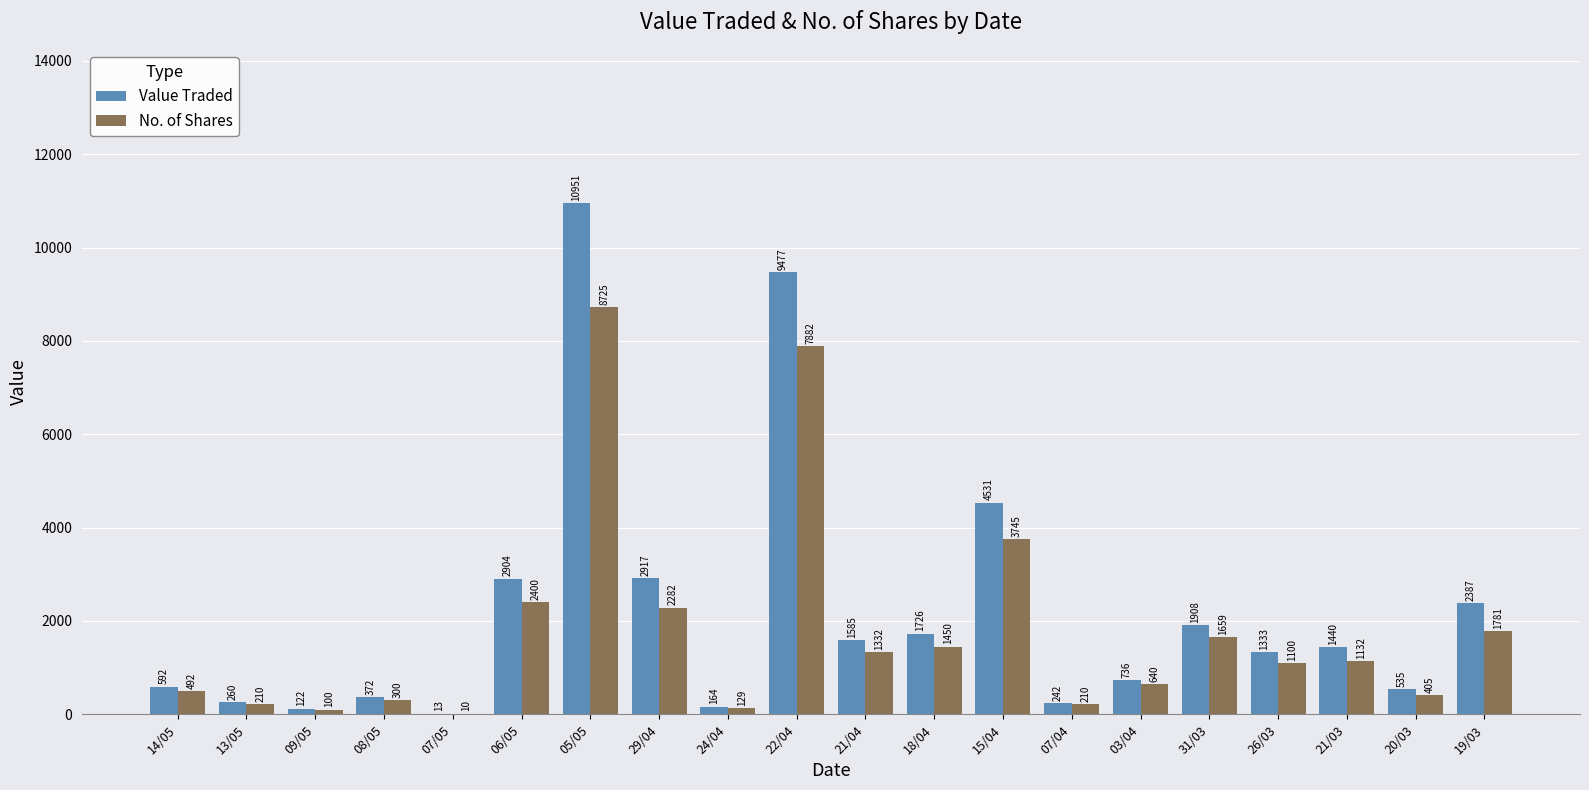

Reading right to left, transcribe all the data shown in this chart.

Value Traded: 2387	535	1440	1333	1908	736	242	4531	1726	1585	9477	164	2917	10951	2904	13	372	122	260	592
No. of Shares: 1781	405	1132	1100	1659	640	210	3745	1450	1332	7882	129	2282	8725	2400	10	300	100	210	492